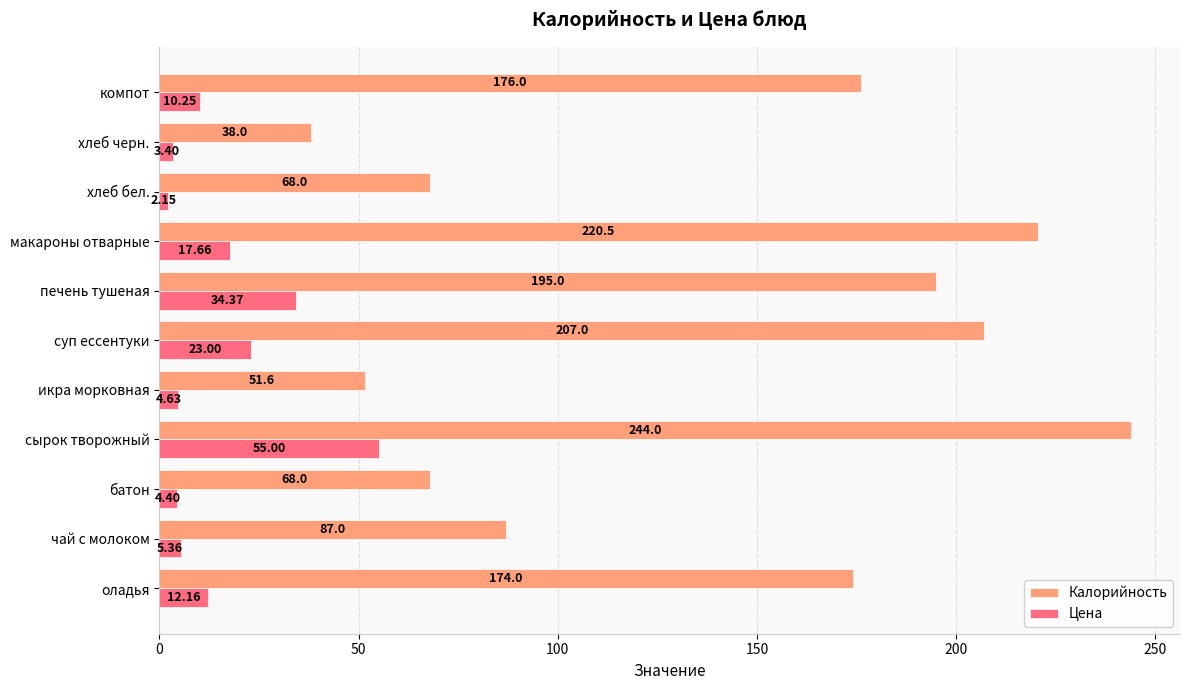

How many categories are shown in the chart?

11